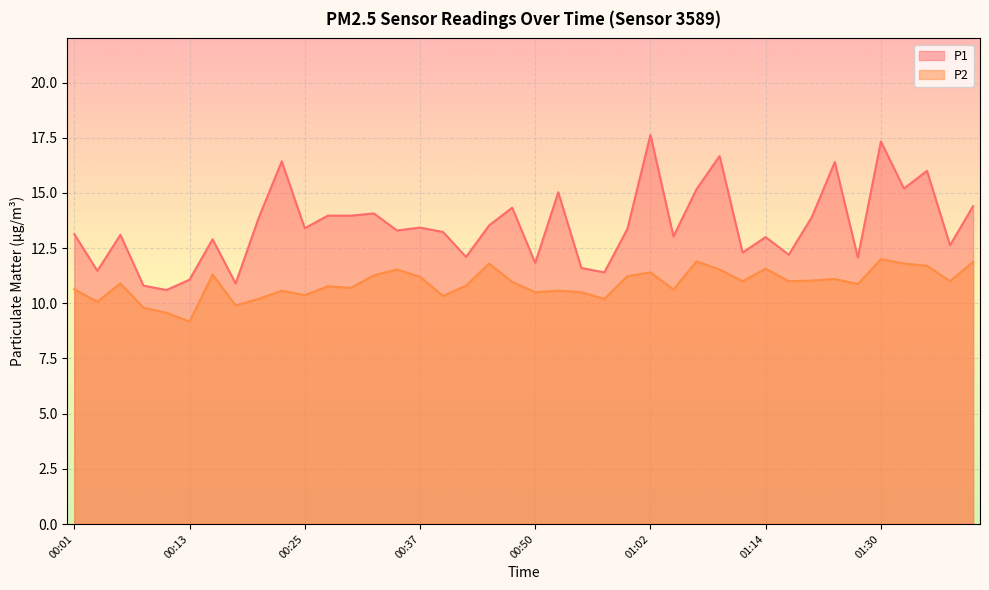

What are all the series names shown in the legend?

P1, P2